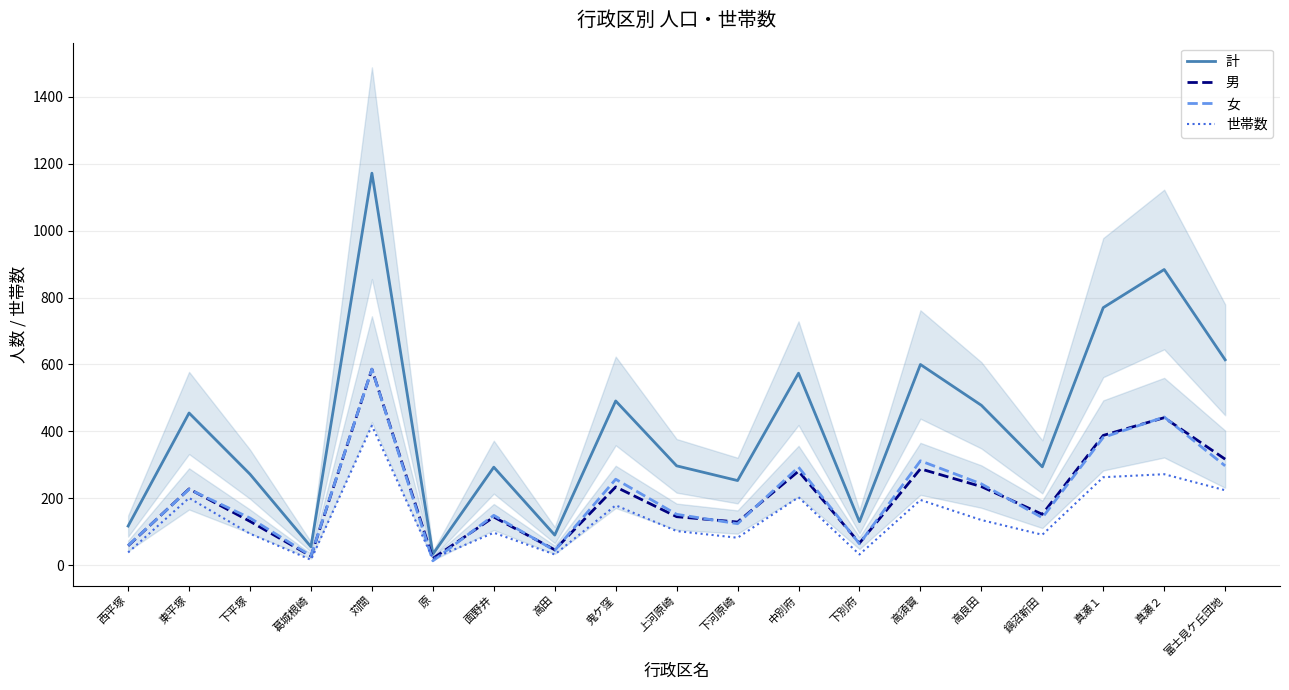

At how many categories does at least one series exceed 939?

1